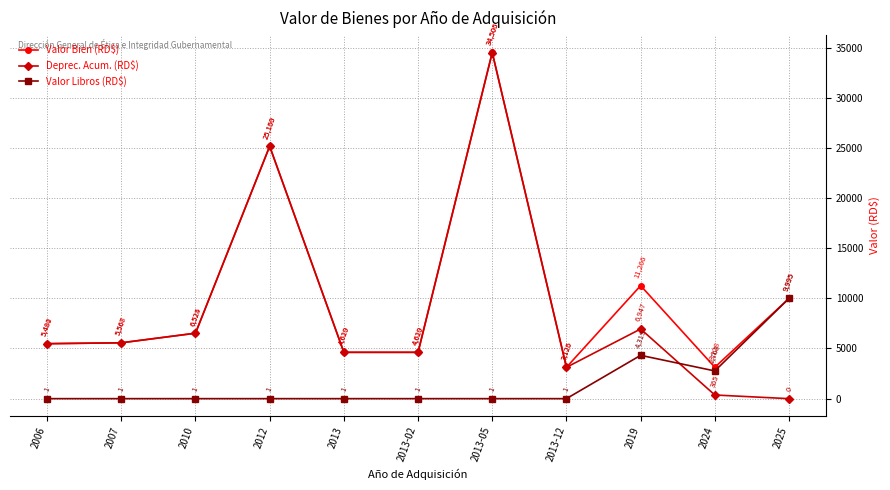

What is the difference between the highest and lowest values at 2025?

9995.0